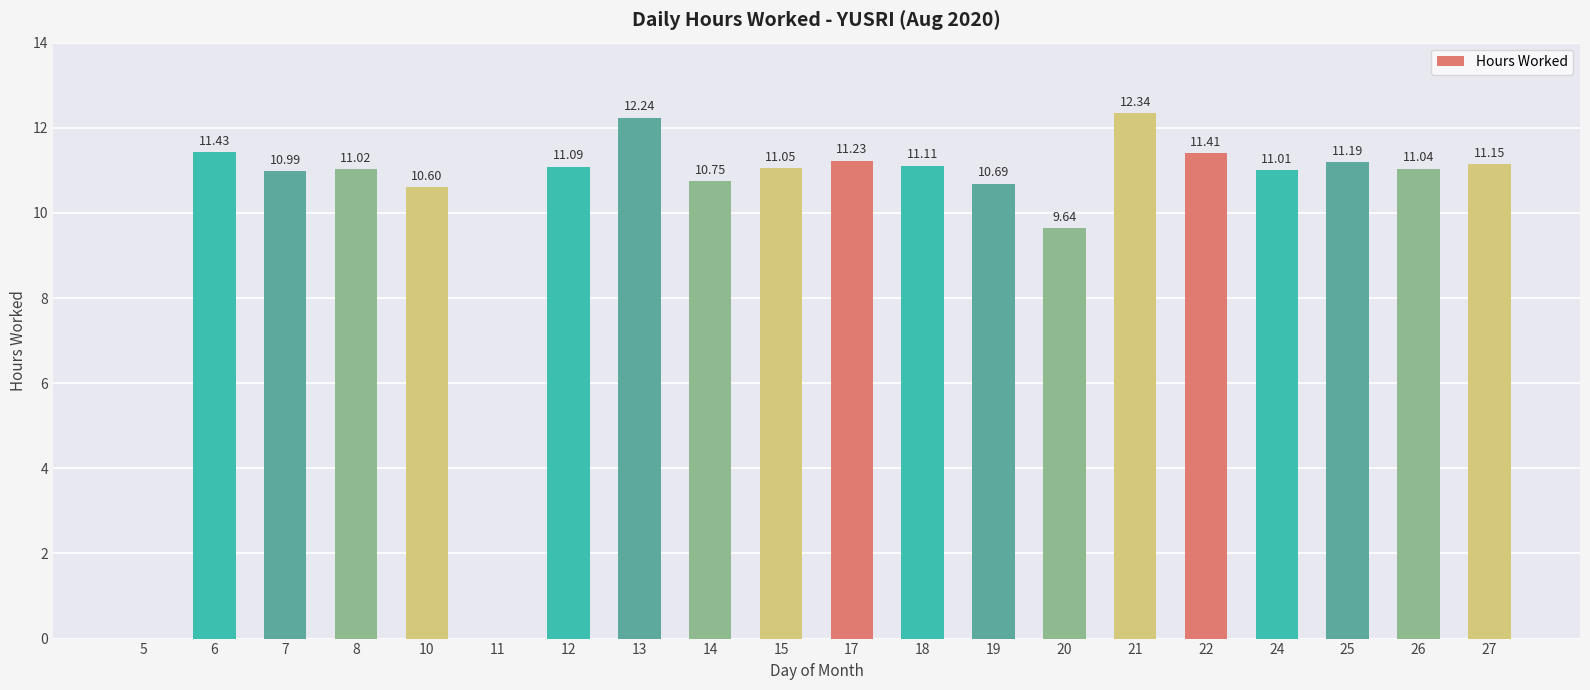

How many categories are shown in the chart?

20